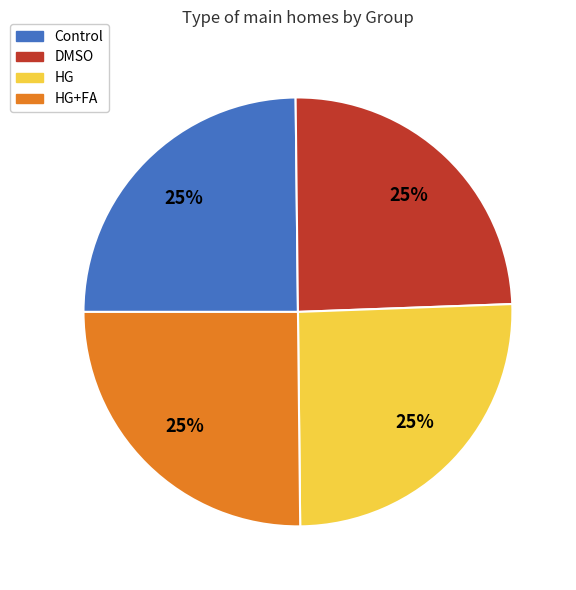

To the nearest percent, what is the average slice percentage?

25%